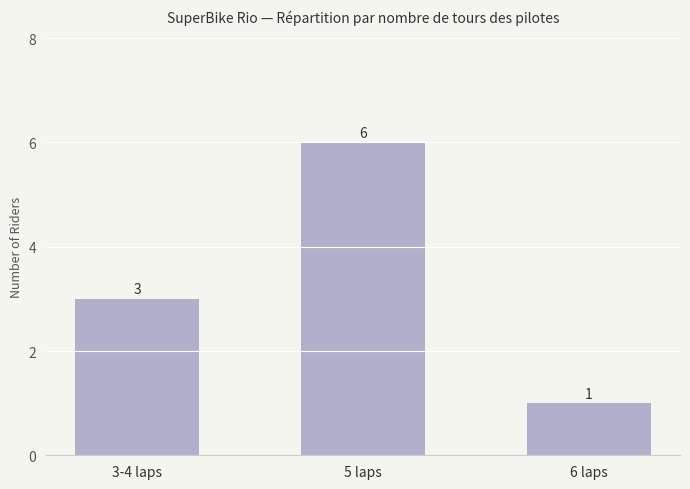

Which has a higher value, 3-4 laps or 6 laps?

3-4 laps